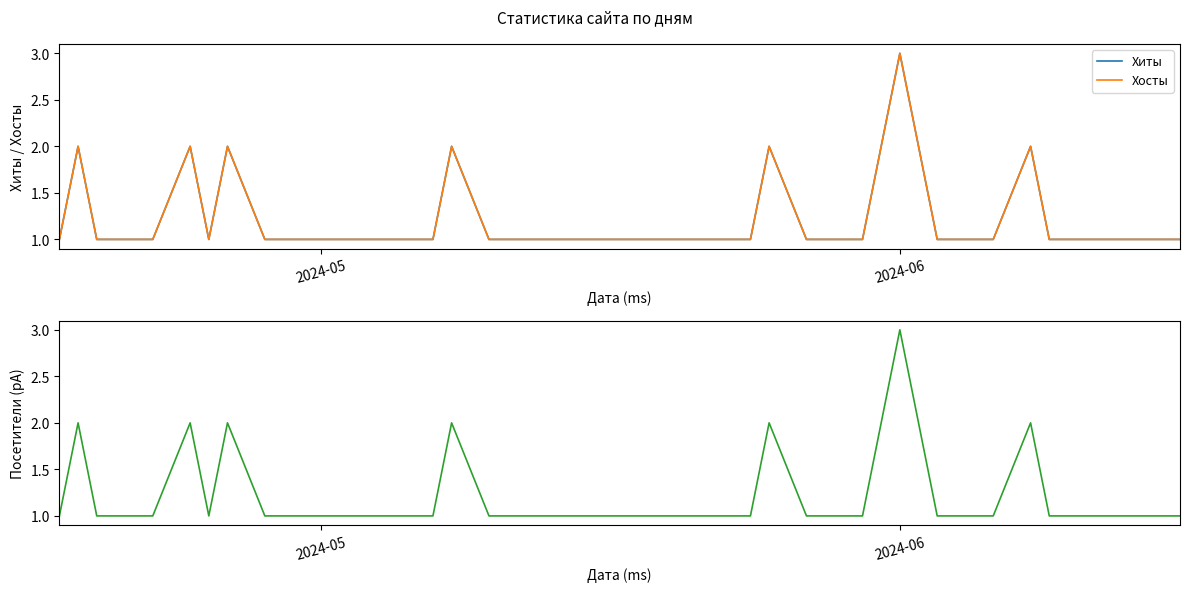

What is the maximum value for Посетители?

3